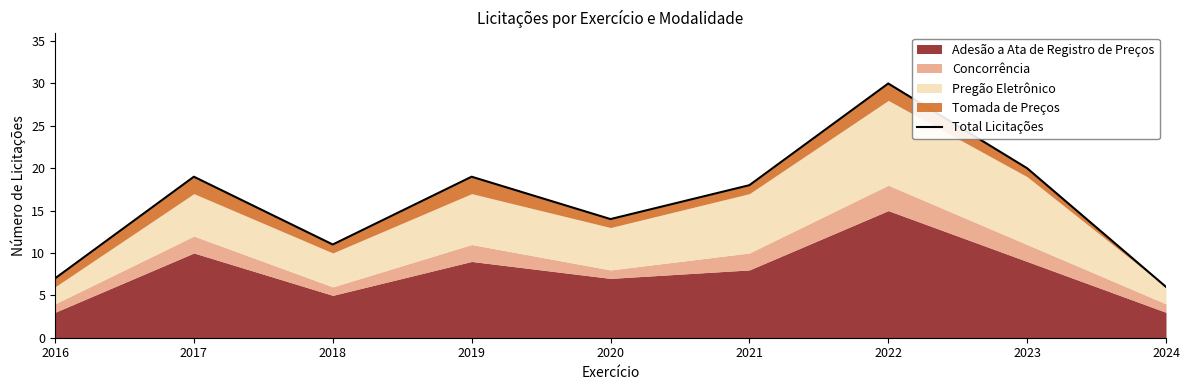

Reading left to right, extract all data points from this chart.

7	19	11	19	14	18	30	20	6